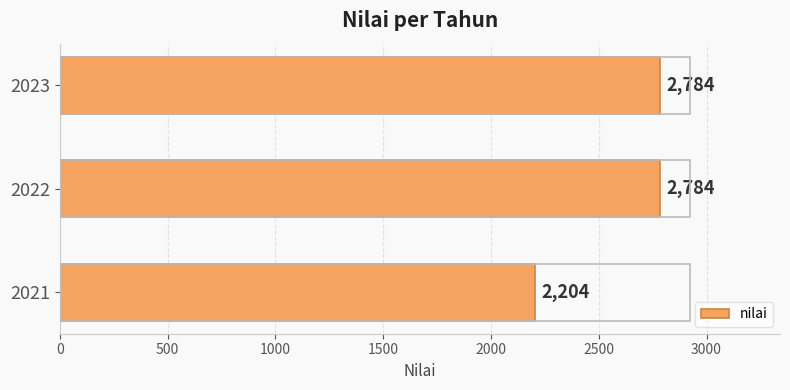

Which has a higher value, 2023 or 2021?

2023